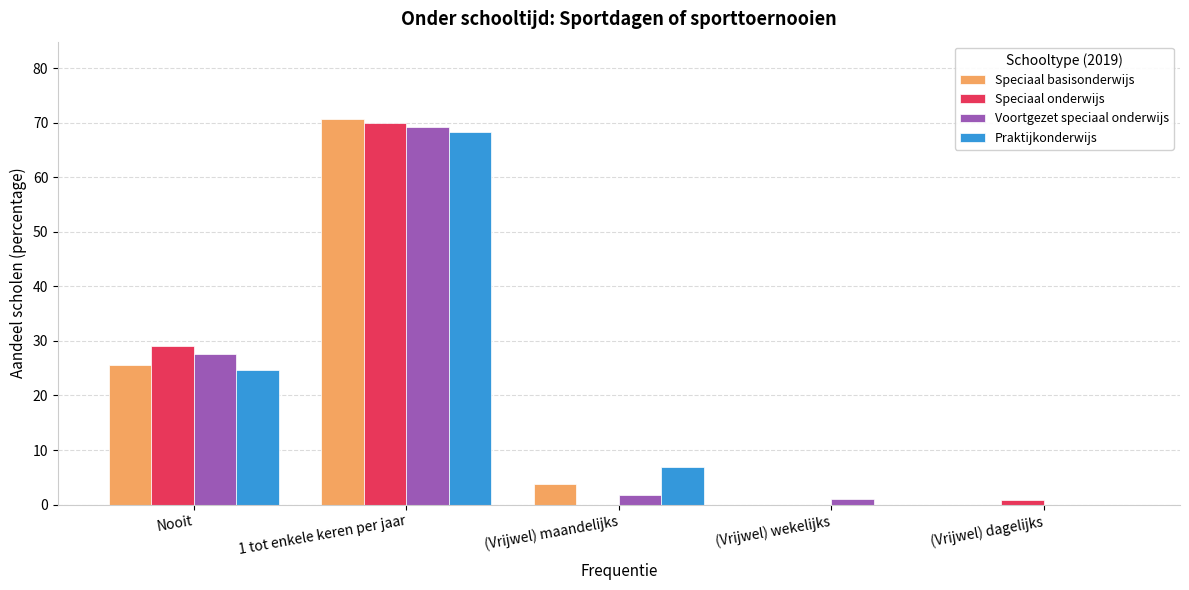

At which label is Praktijkonderwijs closest to 34?

Nooit